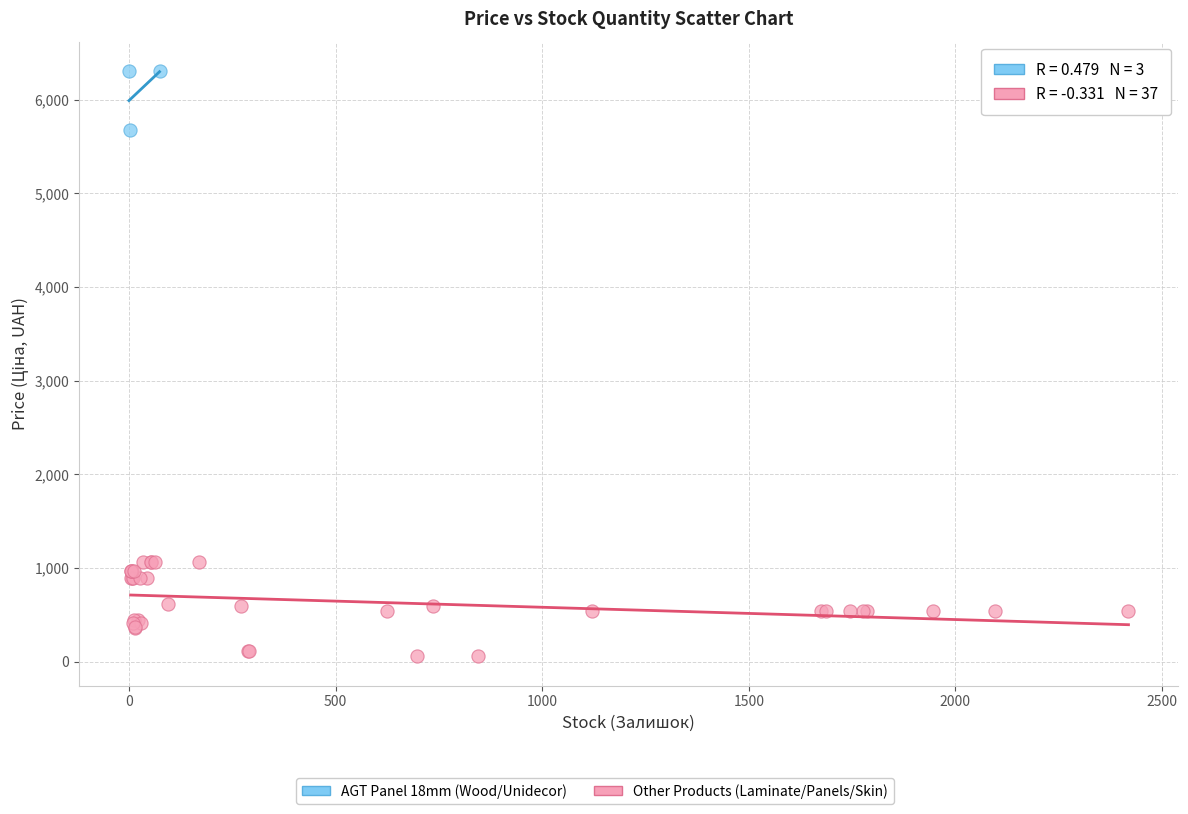

Which series contains the lowest Y value?

Other Products (Laminate/Panels/Skin)